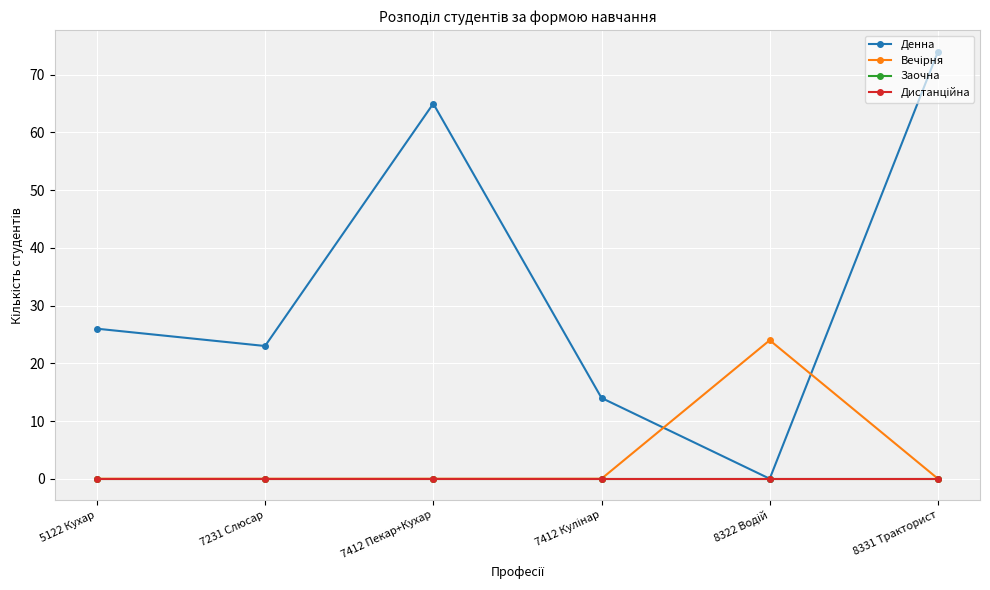

Is this an area chart (filled region under the line)?

No